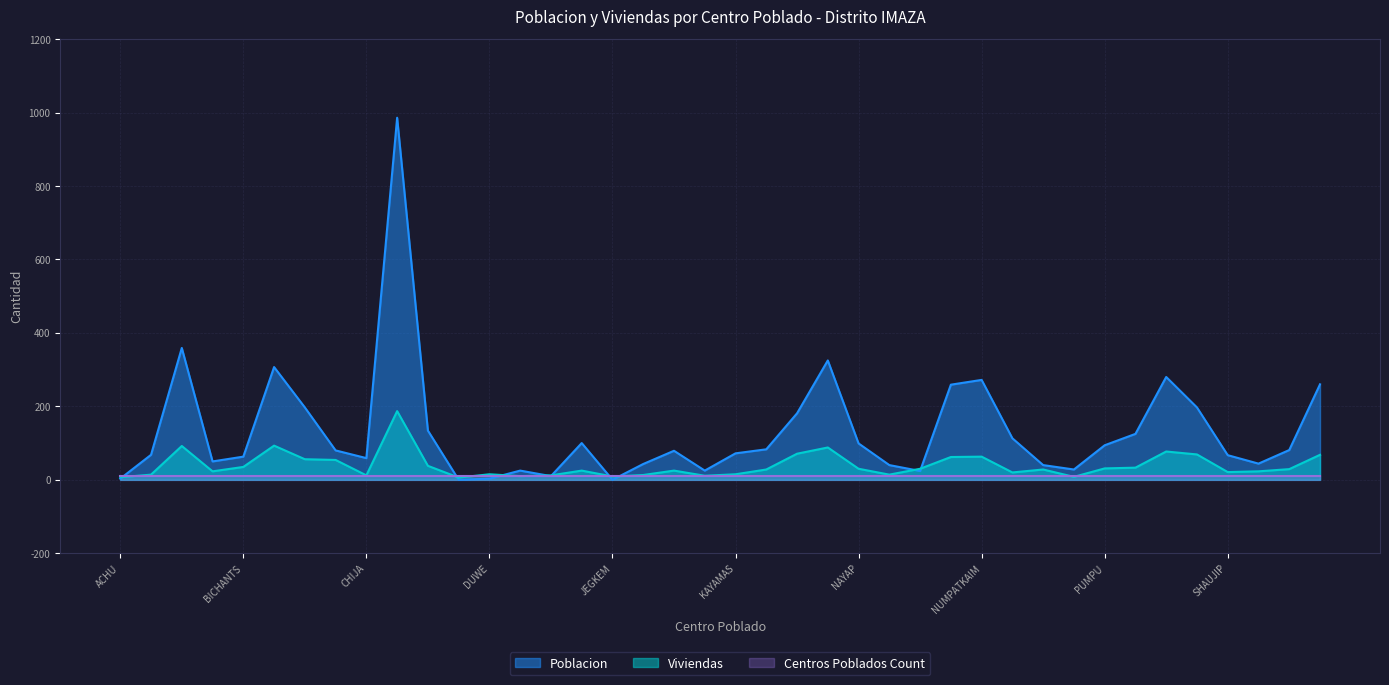

In Poblacion, how many points are higher than both neighbors (excluding endpoints)?

9